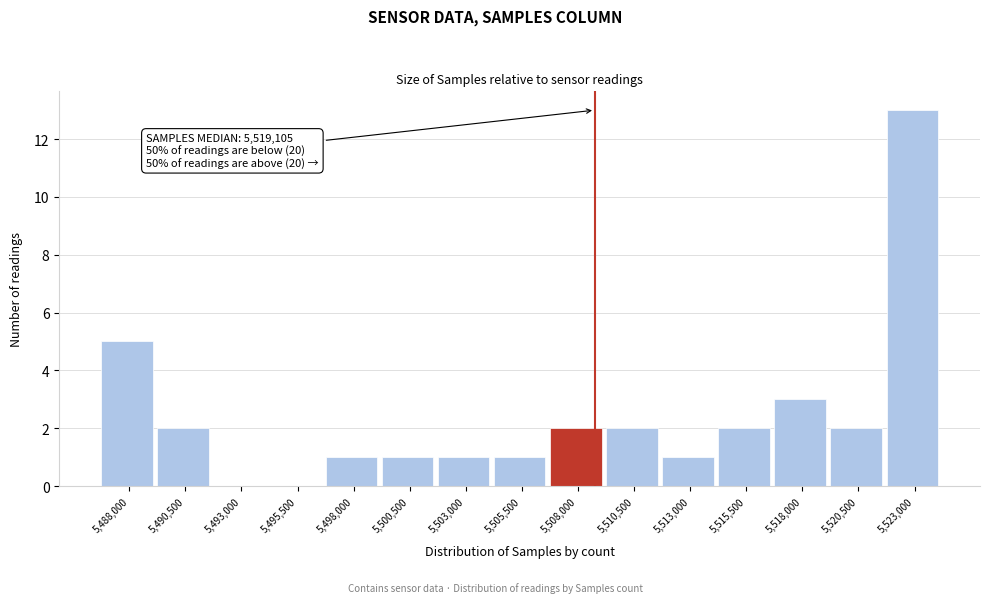

Reading left to right, what are all the values shown in this chart?

5,488,000=5	5,490,500=2	5,493,000=0	5,495,500=0	5,498,000=1	5,500,500=1	5,503,000=1	5,505,500=1	5,508,000=2	5,510,500=2	5,513,000=1	5,515,500=2	5,518,000=3	5,520,500=2	5,523,000=13